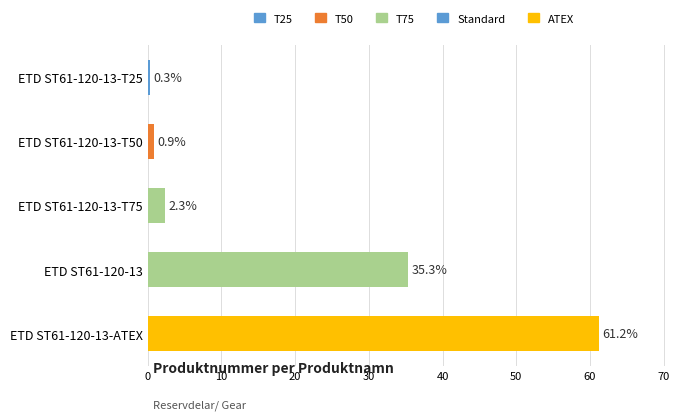

What is the average value?

20.0